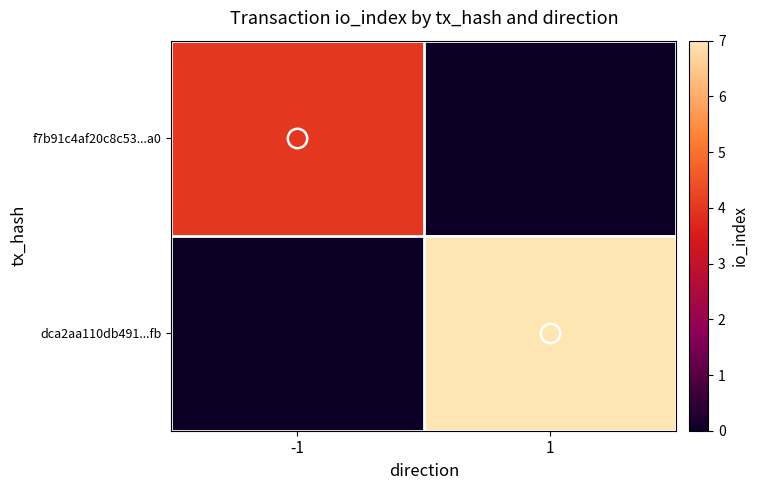

How many categories are shown in the chart?

2